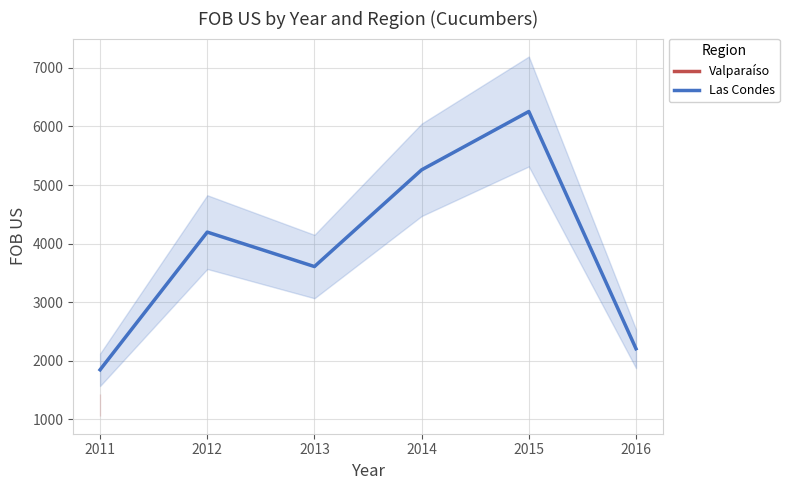

Which category has the lowest value across all series?

2011